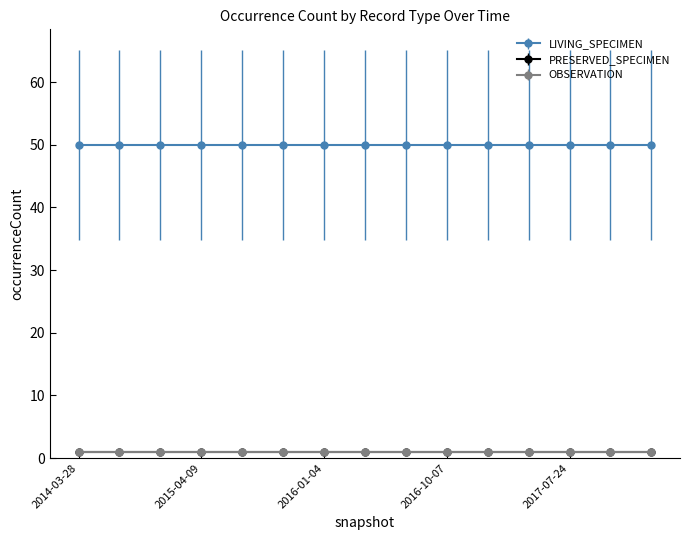

What is the smallest value displayed?

1